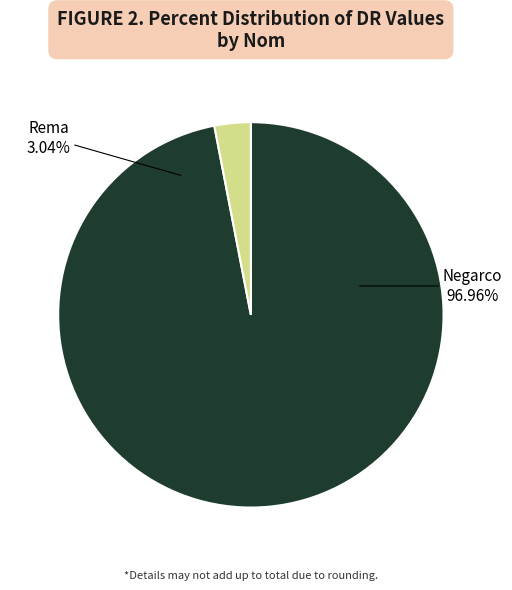

To the nearest percent, what percentage of the pie is Negarco?

97%